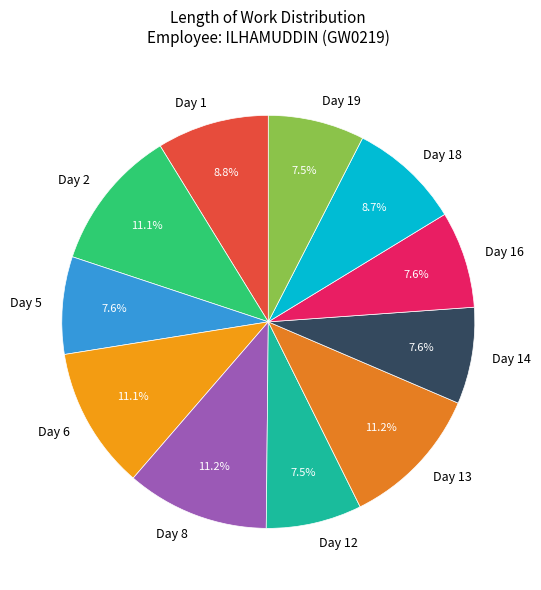

Is there a majority slice in this chart?

No